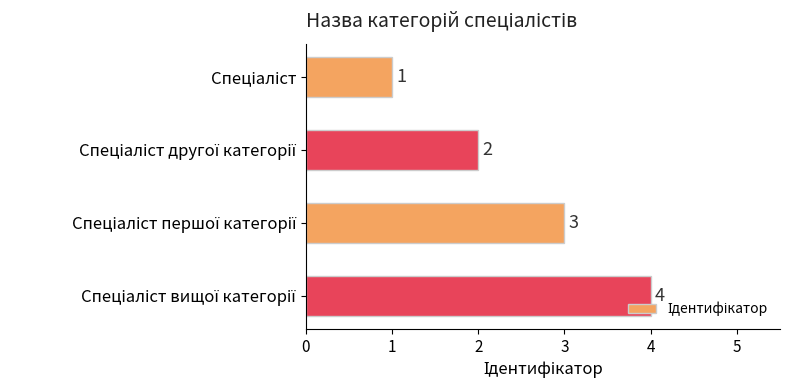

What is the greatest value displayed?

4